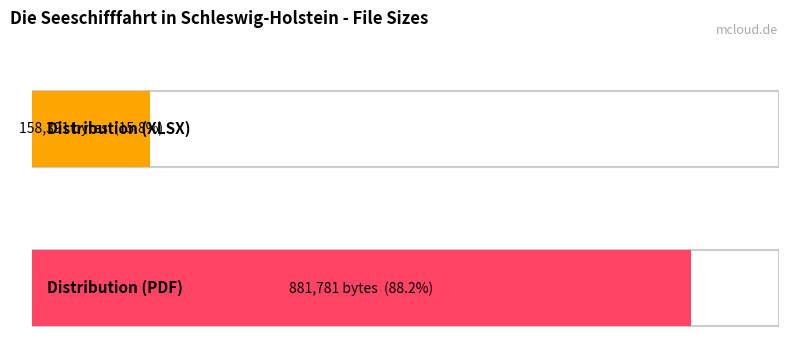

What is the change in value from Distribution (XLSX) to Distribution (PDF)?

+723390